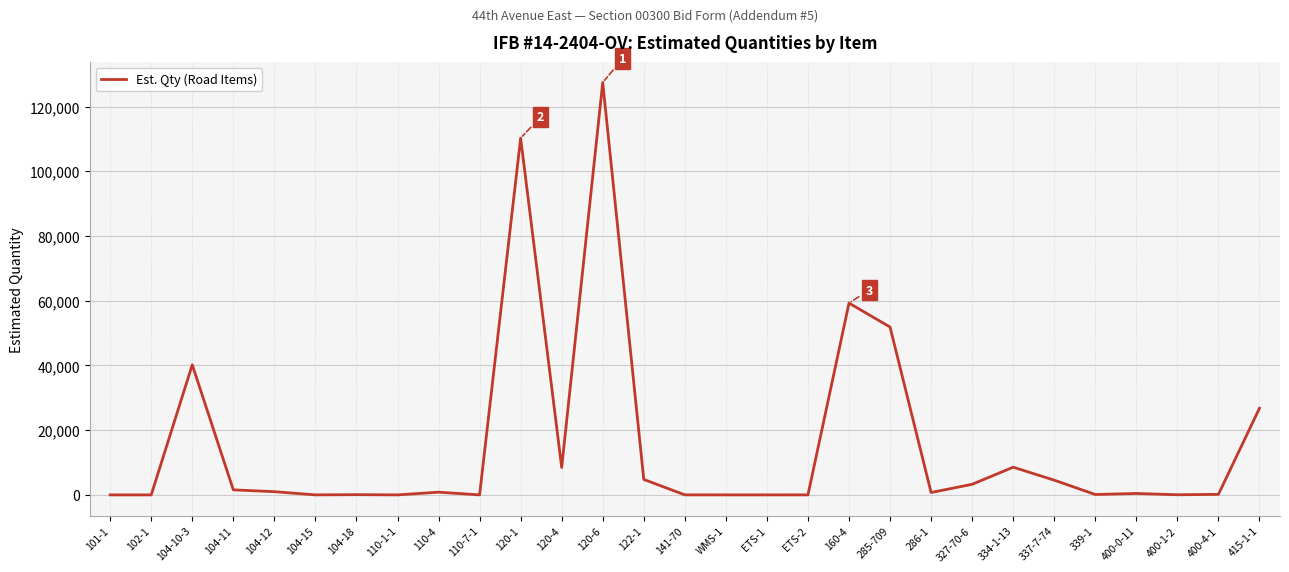

Is it true that the value at 160-4 is 103908.5?

False